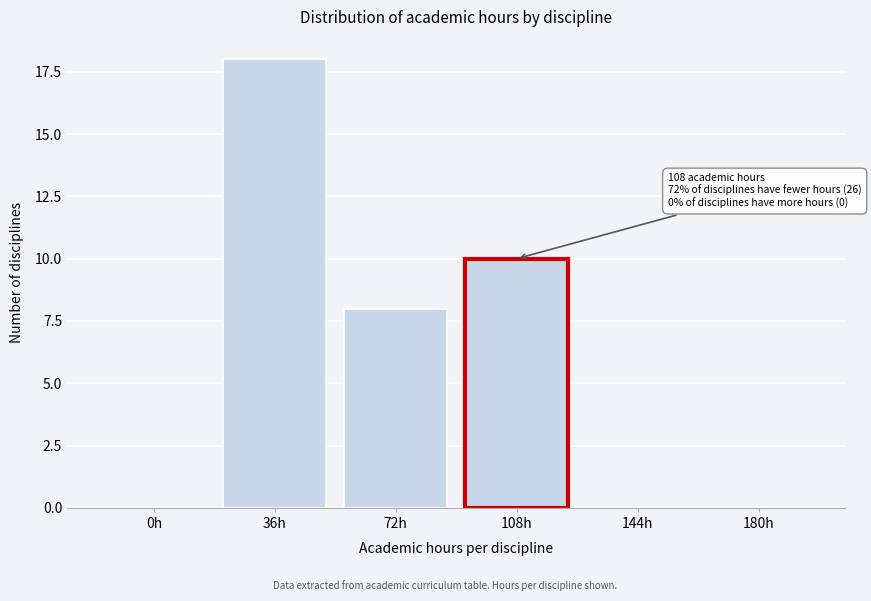

Reading left to right, what are all the values shown in this chart?

0h=0	36h=18	72h=8	108h=10	144h=0	180h=0